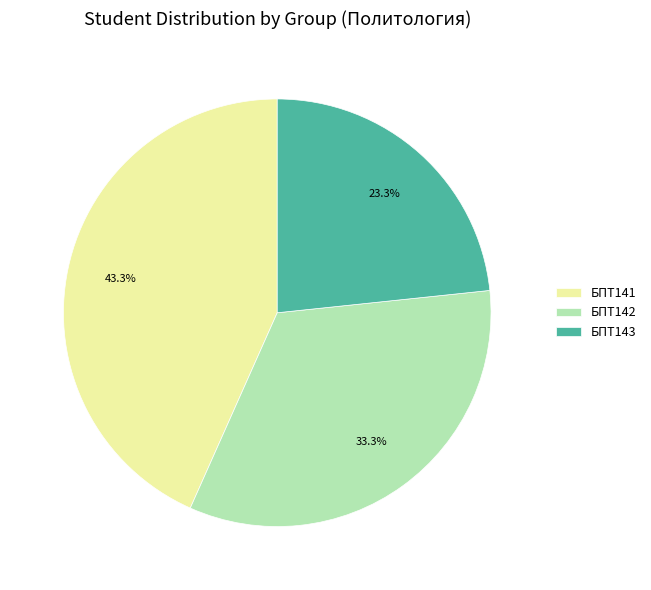

To the nearest percent, what portion does БПТ141 represent?

43%